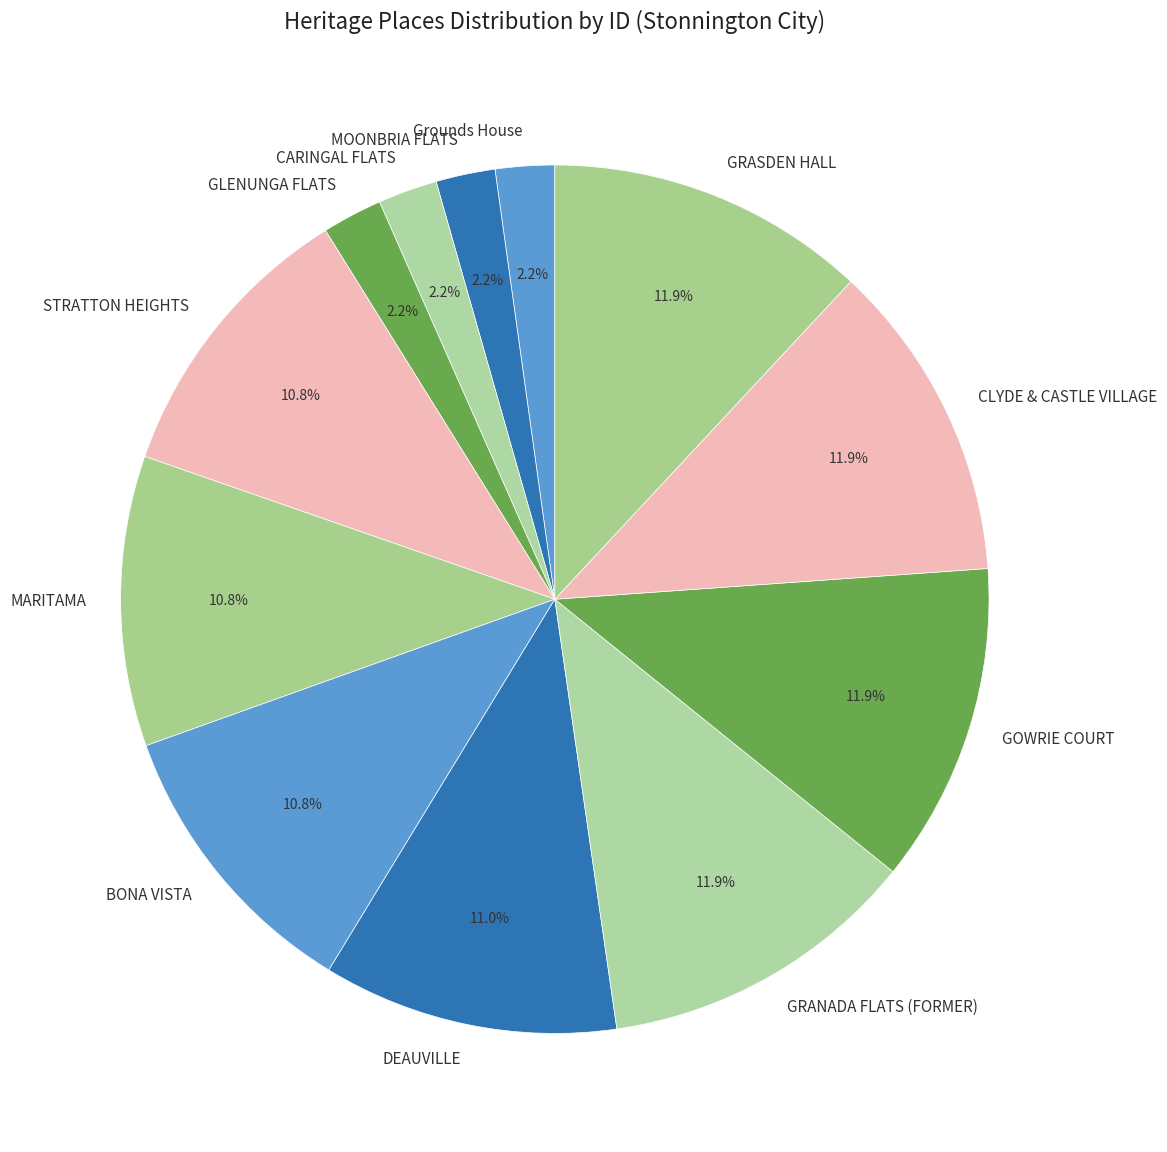

Combined, what portion of the pie is CARINGAL FLATS and GOWRIE COURT?

14.1%